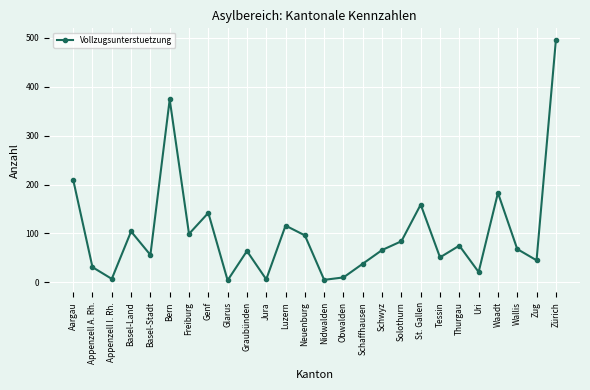

What is the ratio of the value at Tessin to the value at Zürich?

0.1